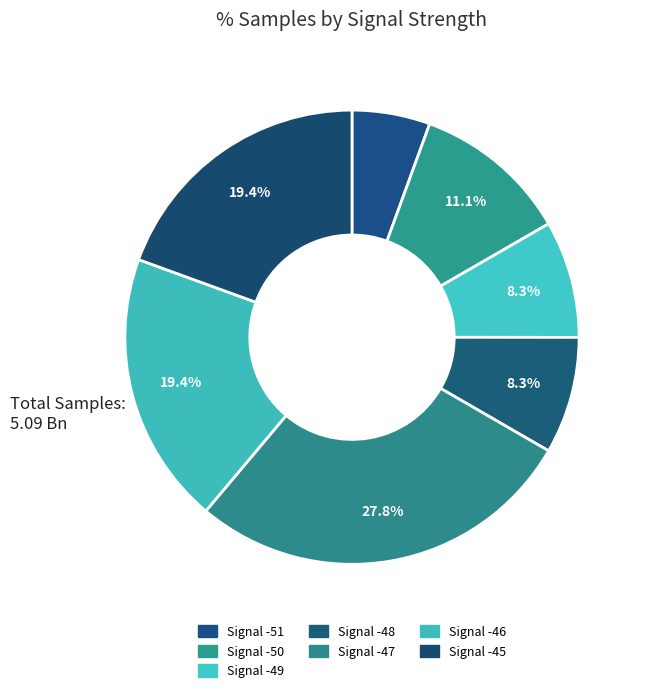

How many slices are in this pie chart?

7